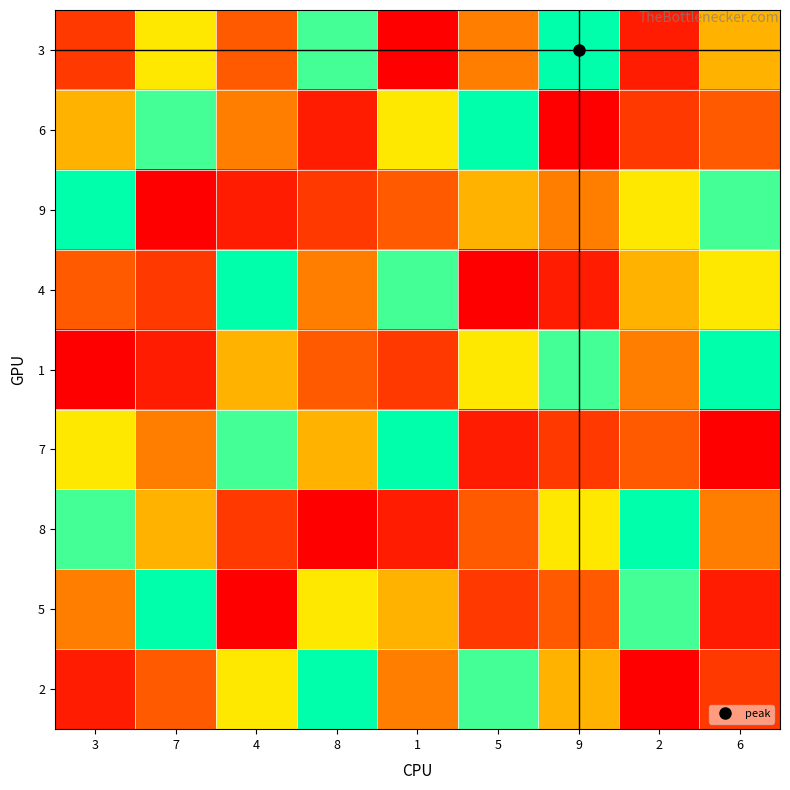

Reading left to right, transcribe all the data shown in this chart.

3: 3=3	7=7	4=4	8=8	1=1	5=5	9=9	2=2	6=6
6: 3=6	7=8	4=5	8=2	1=7	5=9	9=1	2=3	6=4
9: 3=9	7=1	4=2	8=3	1=4	5=6	9=5	2=7	6=8
4: 3=4	7=3	4=9	8=5	1=8	5=1	9=2	2=6	6=7
1: 3=1	7=2	4=6	8=4	1=3	5=7	9=8	2=5	6=9
7: 3=7	7=5	4=8	8=6	1=9	5=2	9=3	2=4	6=1
8: 3=8	7=6	4=3	8=1	1=2	5=4	9=7	2=9	6=5
5: 3=5	7=9	4=1	8=7	1=6	5=3	9=4	2=8	6=2
2: 3=2	7=4	4=7	8=9	1=5	5=8	9=6	2=1	6=3